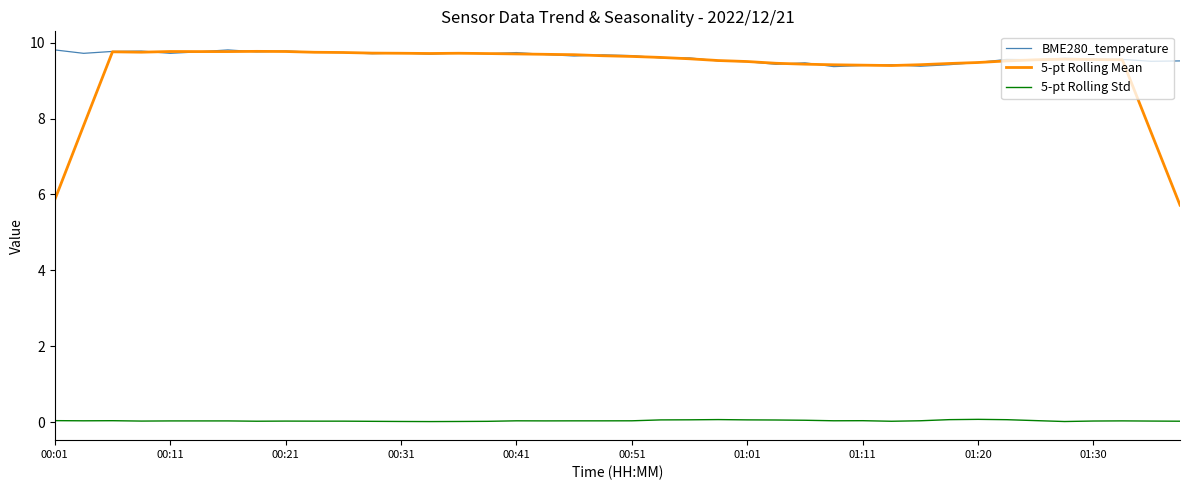

Which series has the largest range (max minus min)?

5-pt Rolling Mean